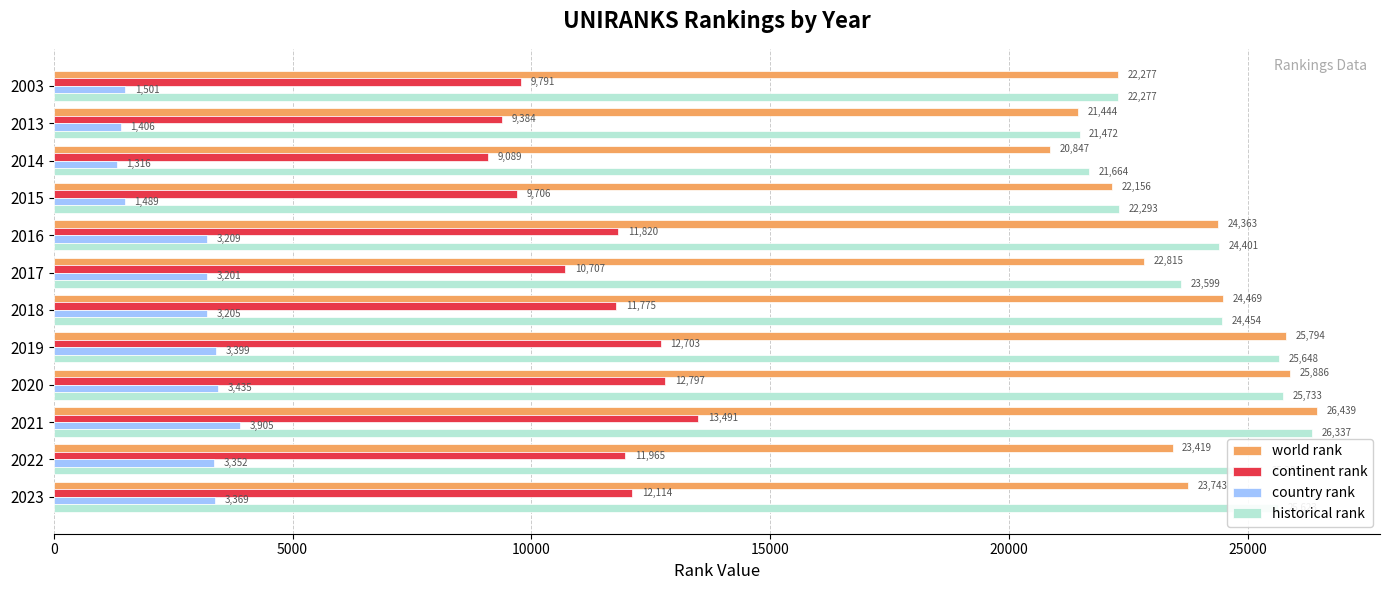

List the labels in order of world rank value, smallest first.

2014, 2013, 2015, 2003, 2017, 2022, 2023, 2016, 2018, 2019, 2020, 2021